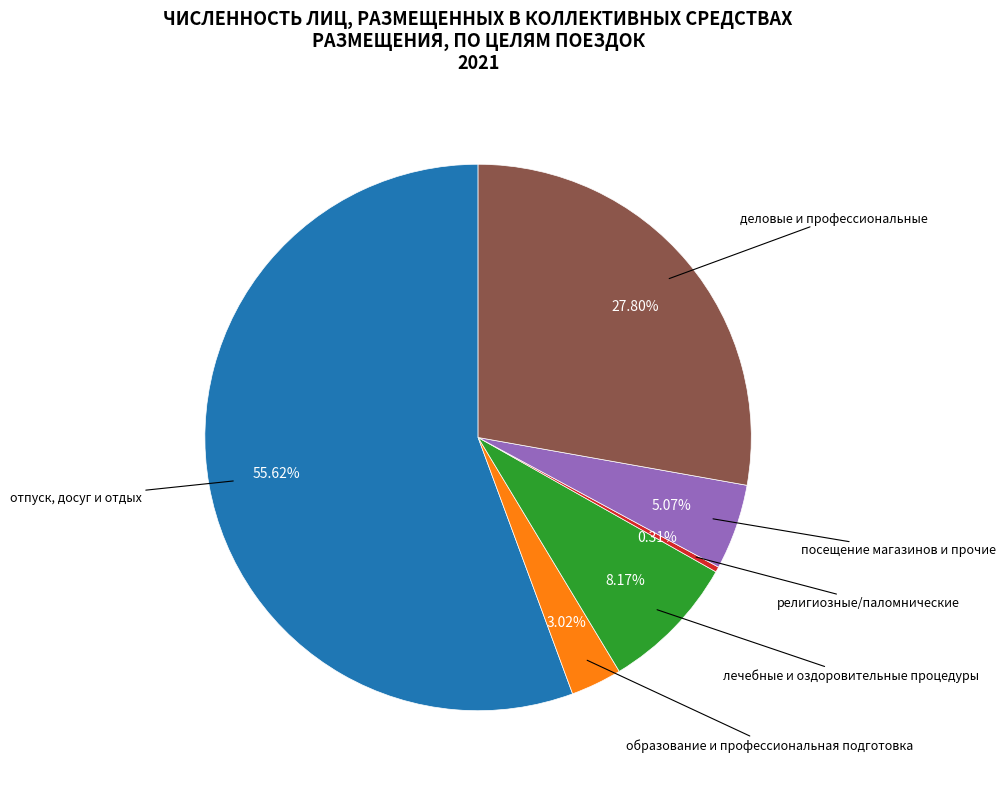

Rank the categories by value from lowest to highest.

религиозные/паломнические, образование и профессиональная подготовка, посещение магазинов и прочие, лечебные и оздоровительные процедуры, деловые и профессиональные, отпуск, досуг и отдых